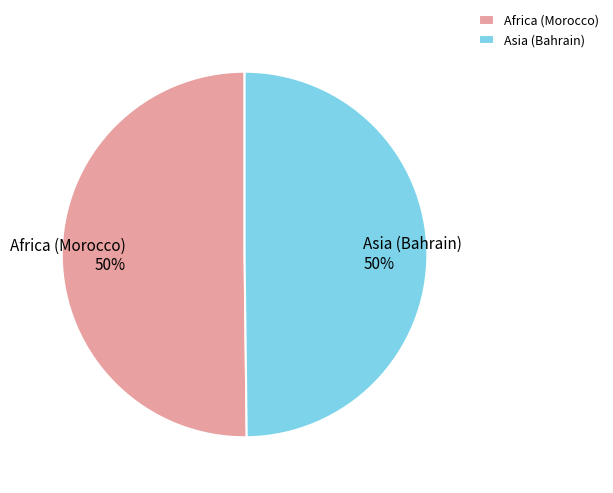

Do Africa (Morocco) and Asia (Bahrain) together represent more than half of the pie?

Yes